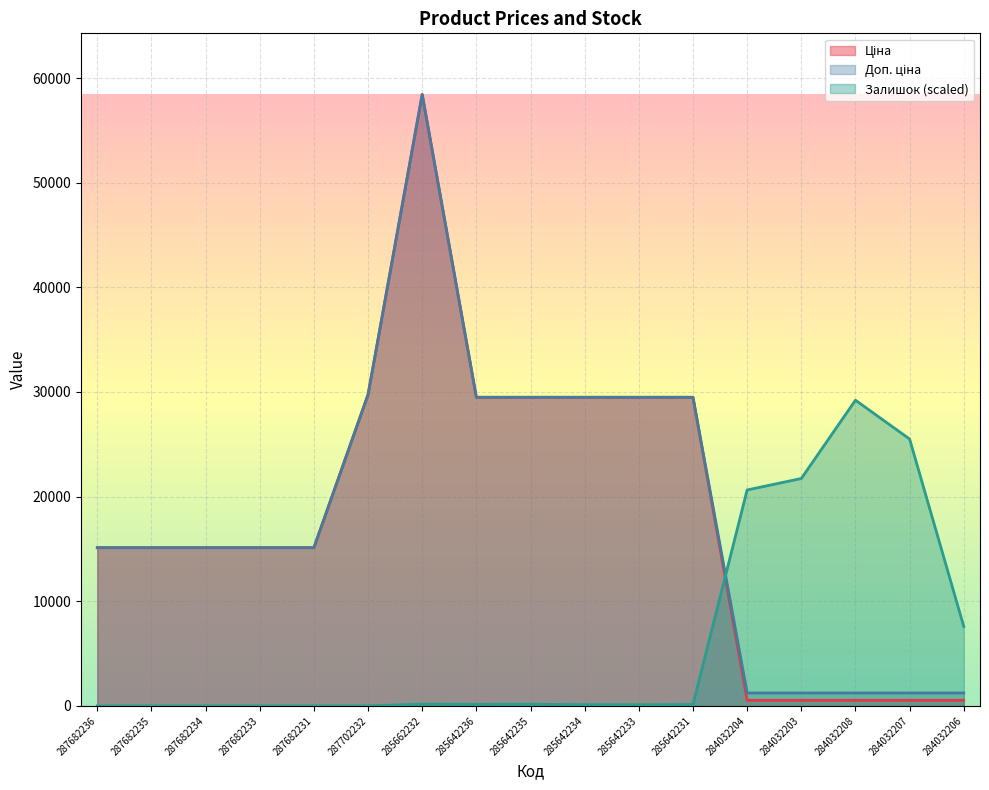

True or false: Залишок has a value of 14955.8 at 287682235.

False